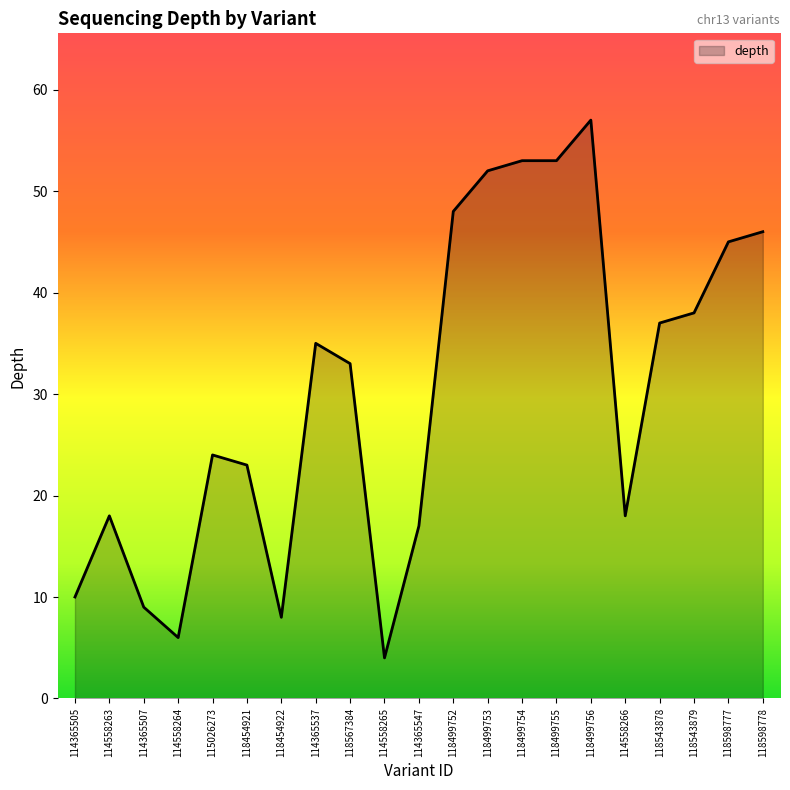

The chart shows a value of 93 at 118499755. True or false?

False